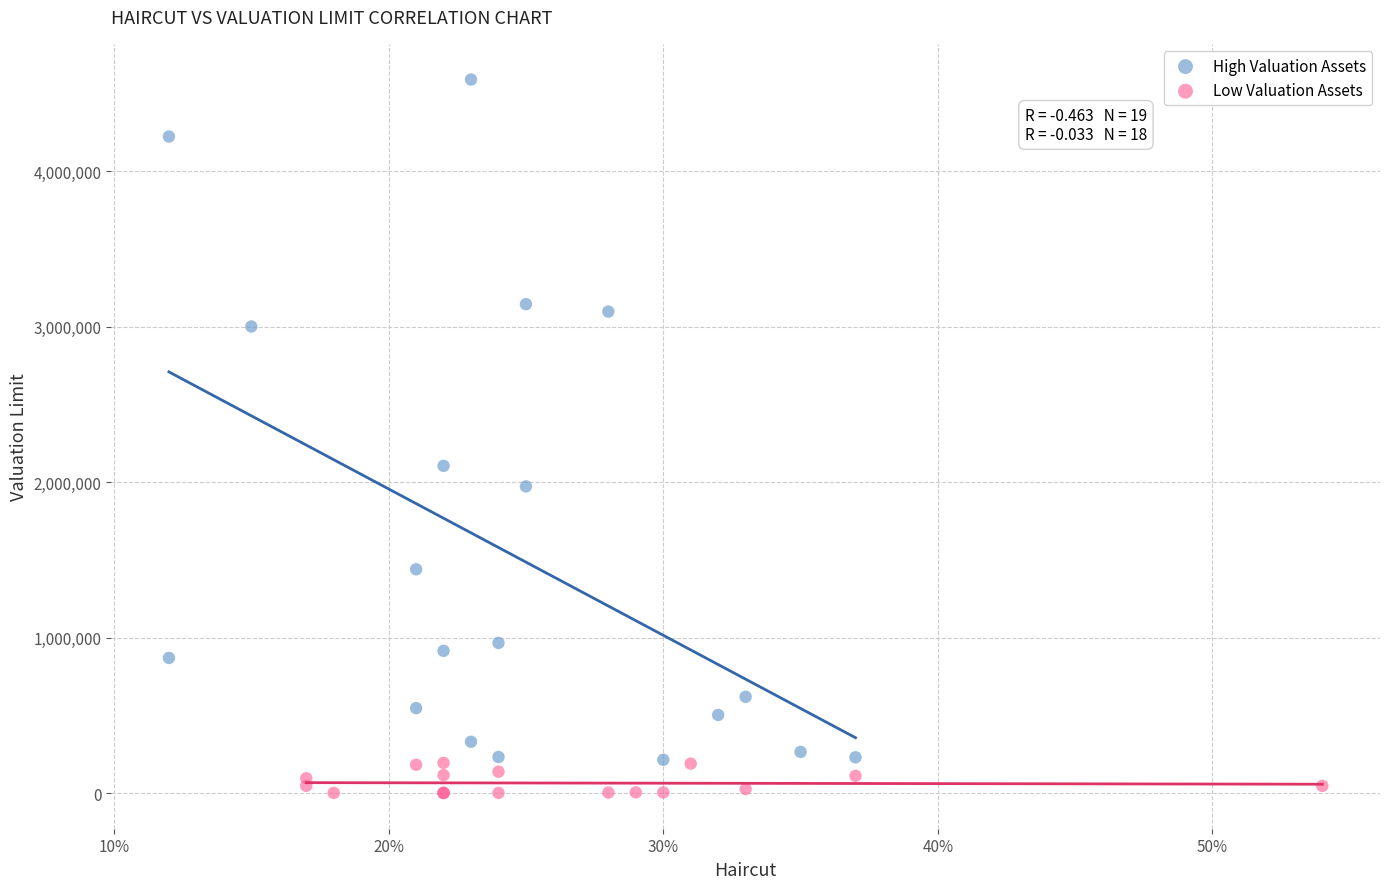

What are all the series names shown in the legend?

High Valuation Assets, Low Valuation Assets